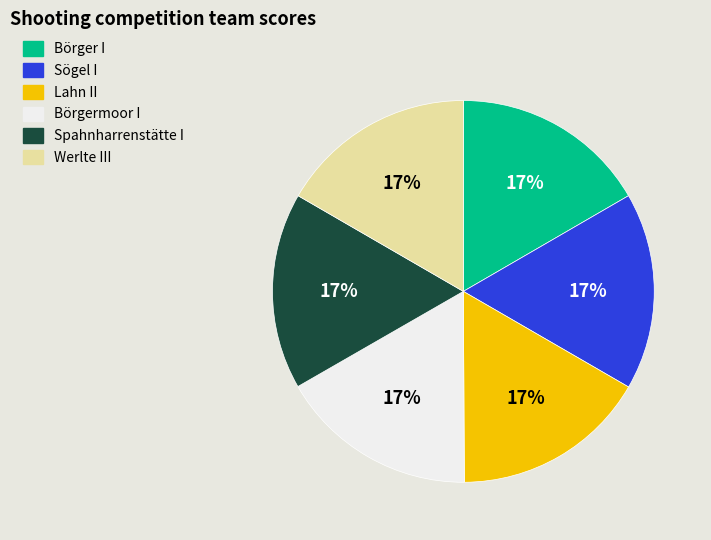

Does Spahnharrenstätte I account for over 50% of the chart?

No